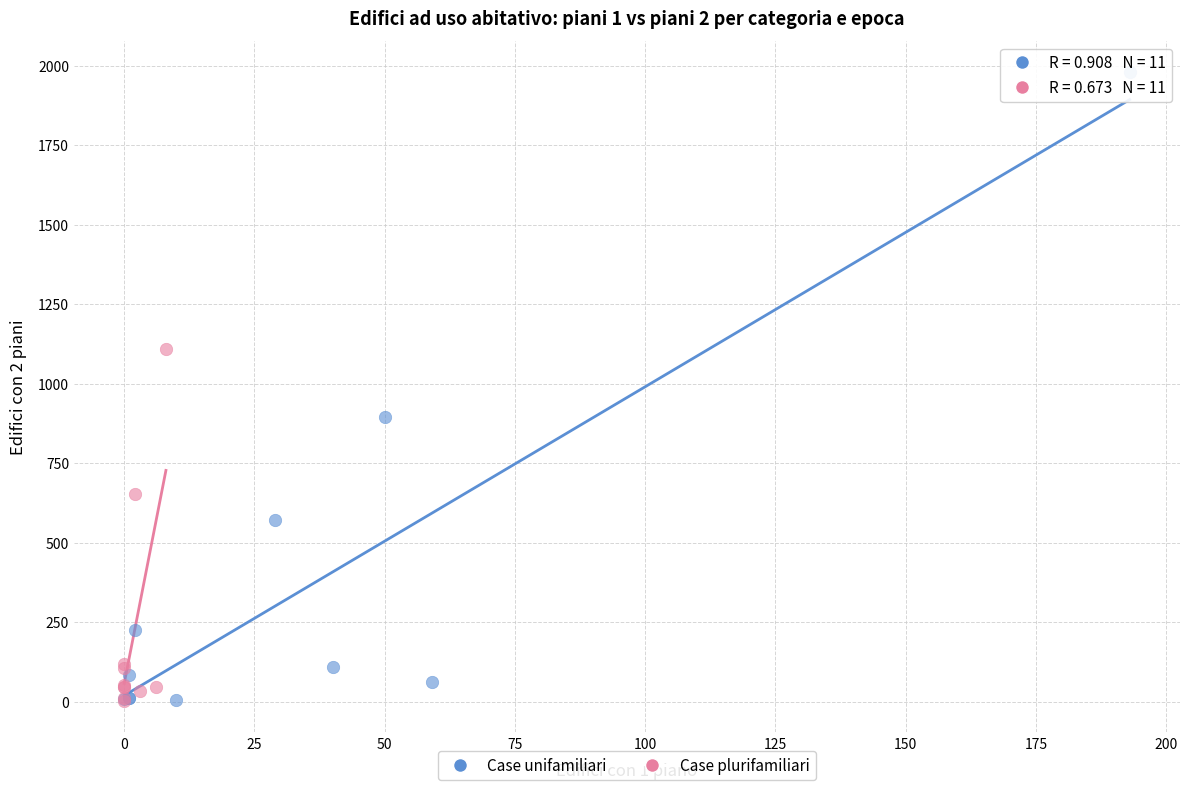

Which series has the largest Y range (max minus min)?

Case unifamiliari